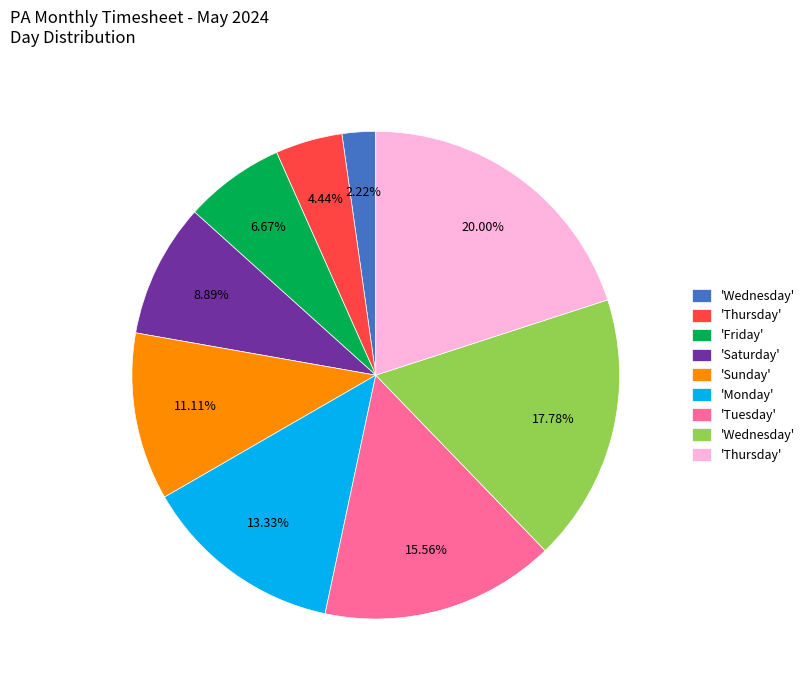

Is there a majority slice in this chart?

No